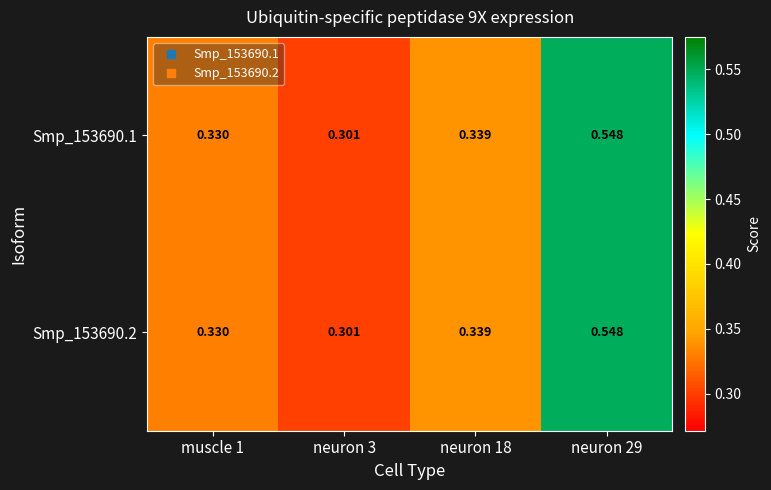

Reading right to left, transcribe all the data shown in this chart.

Smp_153690.1: neuron 29=0.5	neuron 18=0.3	neuron 3=0.3	muscle 1=0.3
Smp_153690.2: neuron 29=0.5	neuron 18=0.3	neuron 3=0.3	muscle 1=0.3